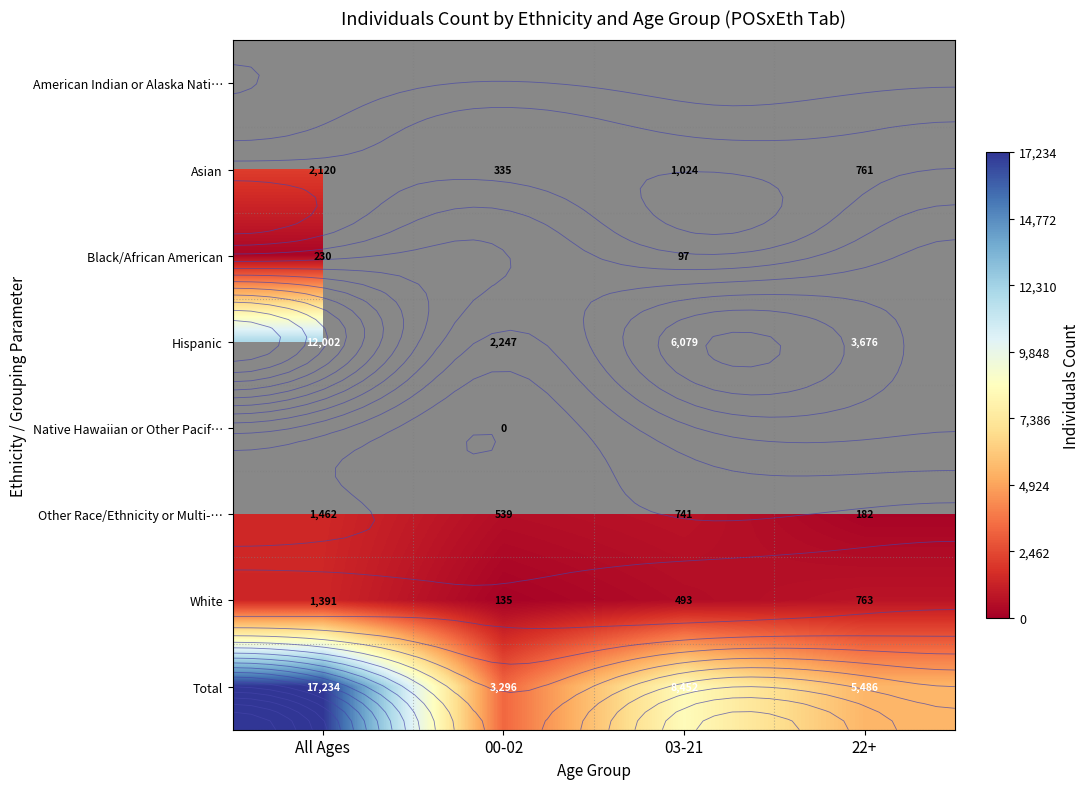

What is the difference between the maximum and minimum values in the Other Race/Ethnicity or Multi-… series?

1280.0